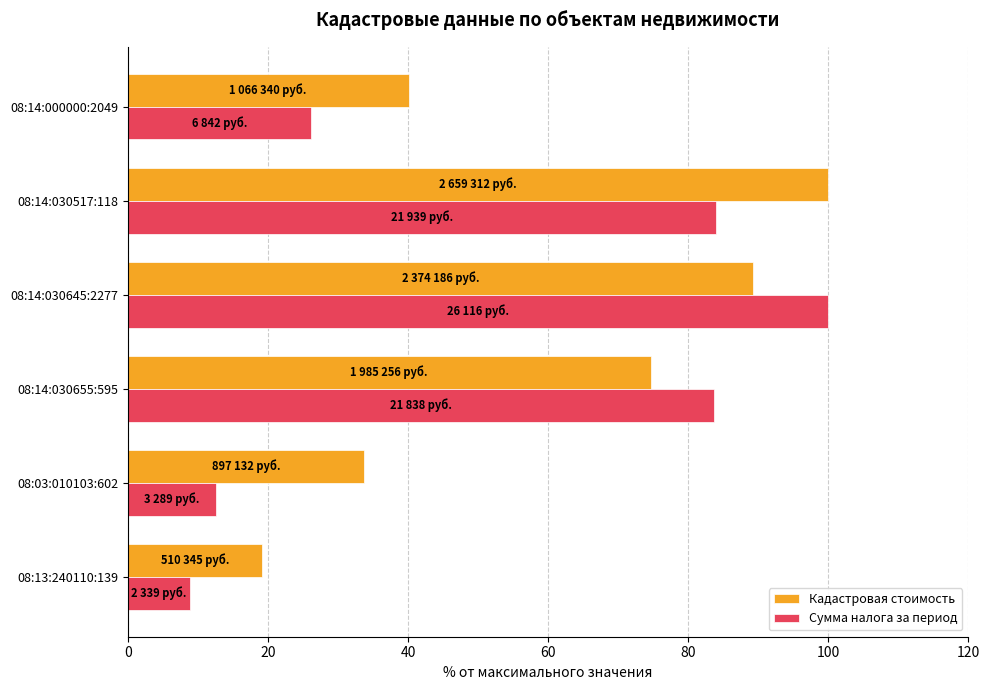

At 08:03:010103:602, list the series in order from smallest to largest.

Сумма налога за период, Кадастровая стоимость